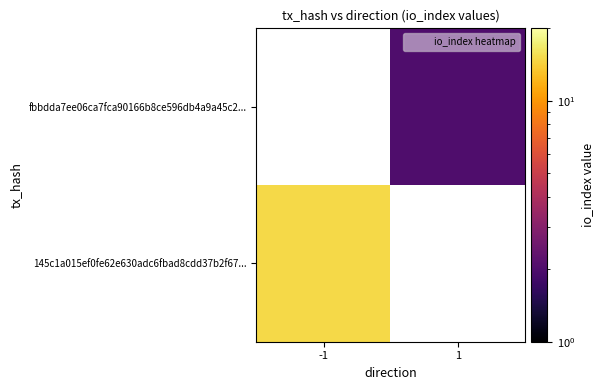

How many distinct data groups are displayed?

2